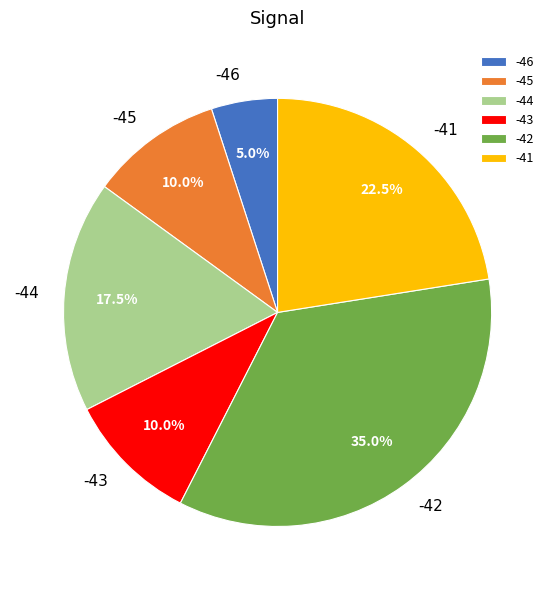

Do -44 and -46 together represent more than half of the pie?

No